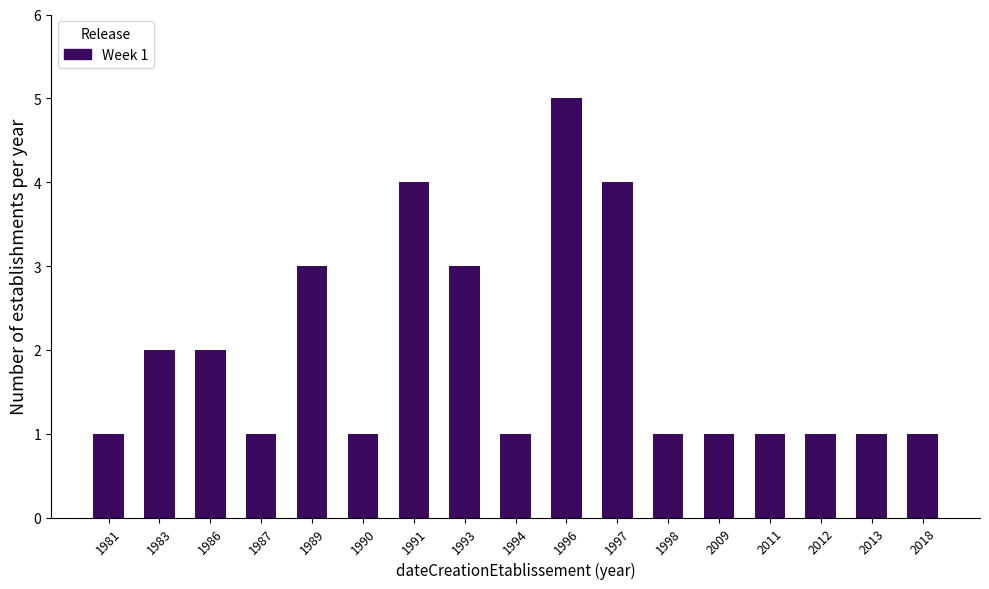

Reading right to left, list all the values displayed in this chart.

1	1	1	1	1	1	4	5	1	3	4	1	3	1	2	2	1